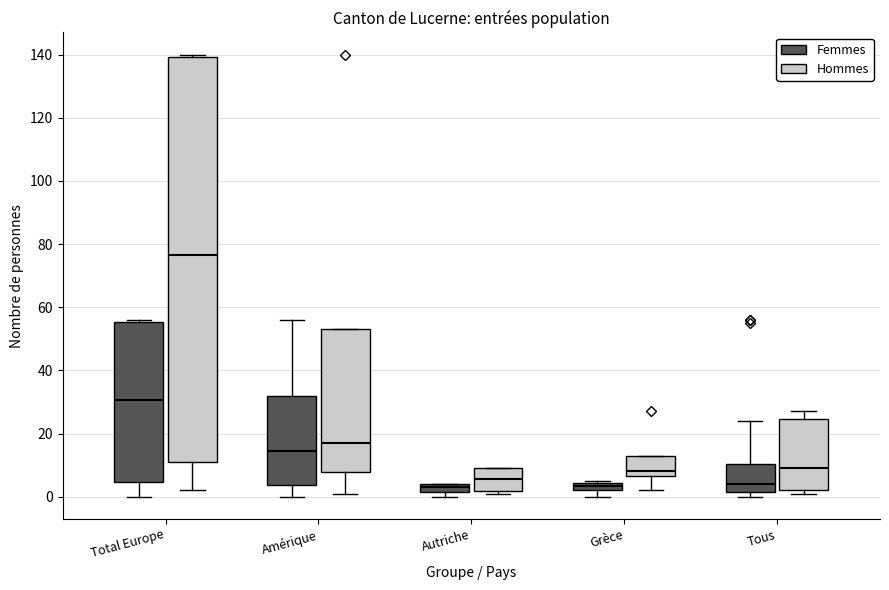

Which box is the tallest, from its lower edge to its upper edge?

Total Europe (Hommes)